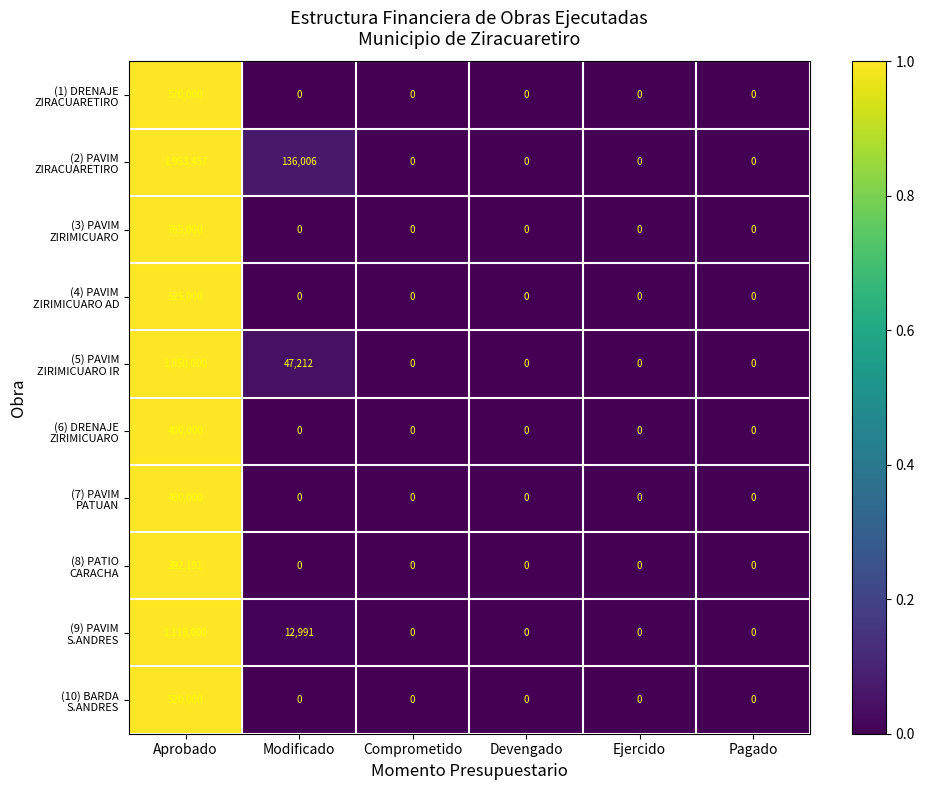

What is the maximum value shown in the chart?

1953457